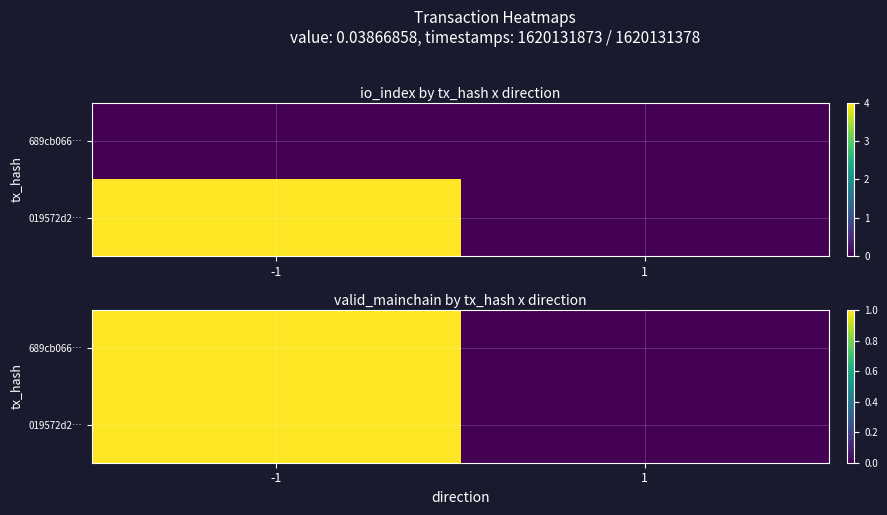

Count the number of data series in this chart.

2